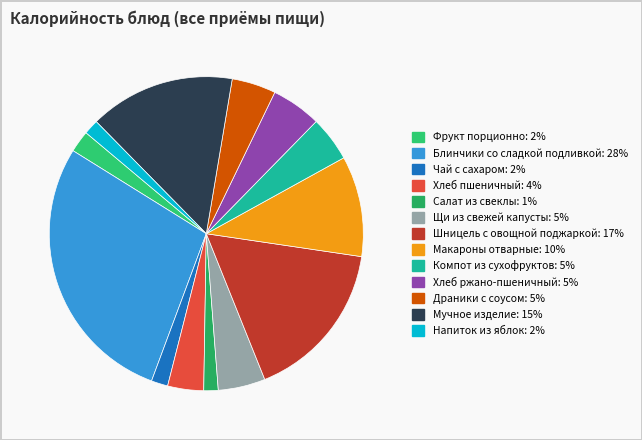

What is the largest slice in the pie chart?

Блинчики со сладкой подливкой